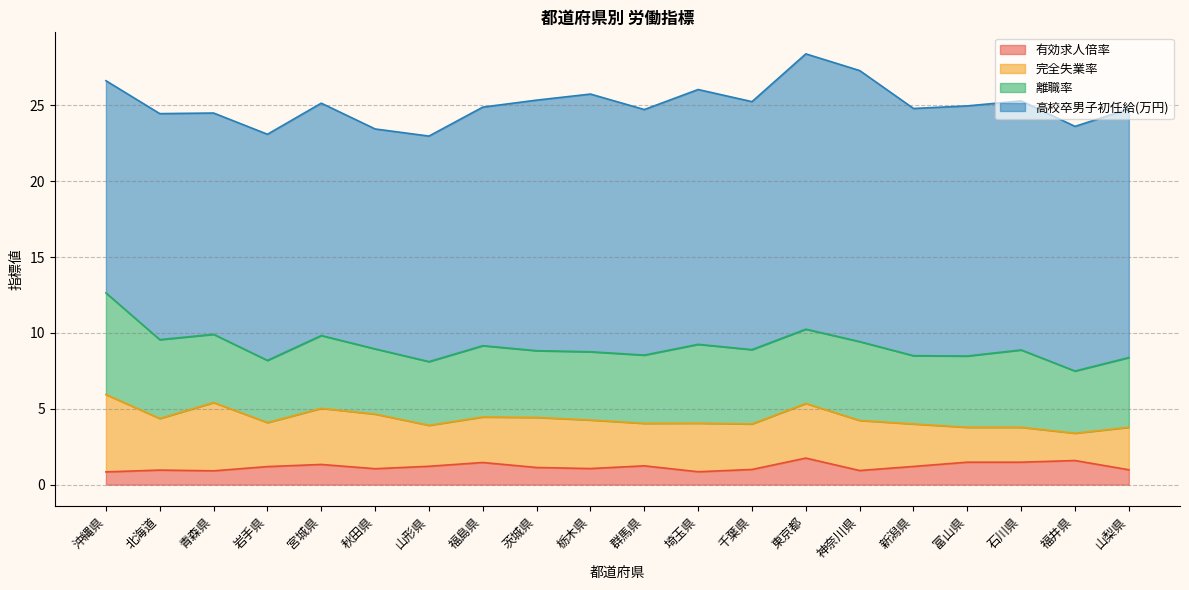

True or false: 完全失業率 and 離職率 cross at least once.

False